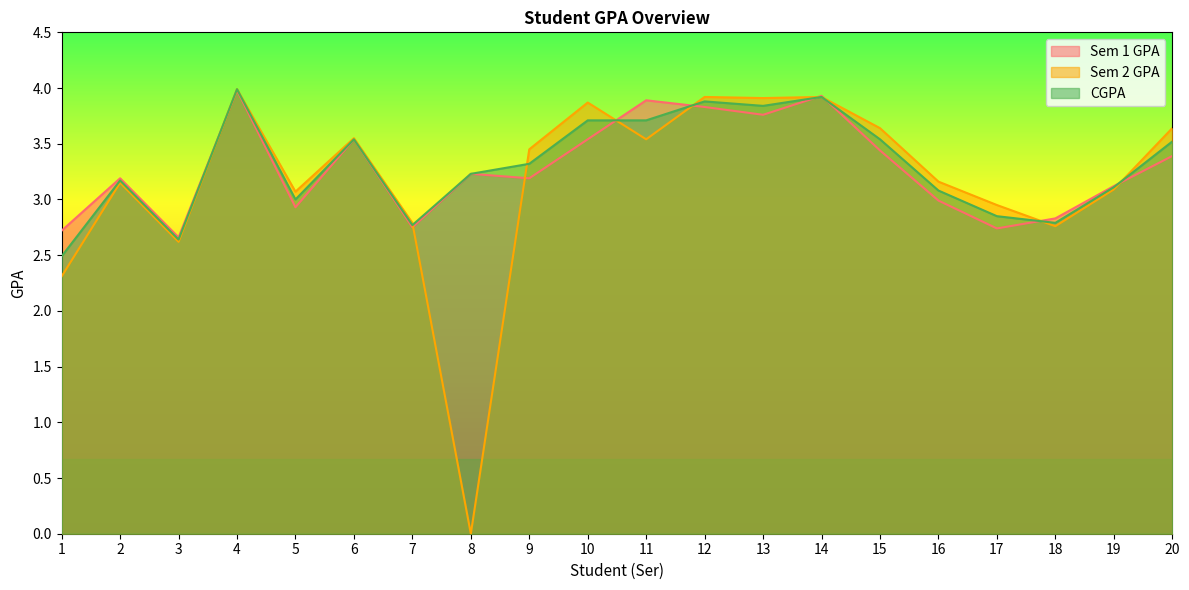

The Sem 2 GPA series shows 3.5 at 6. True or false?

True